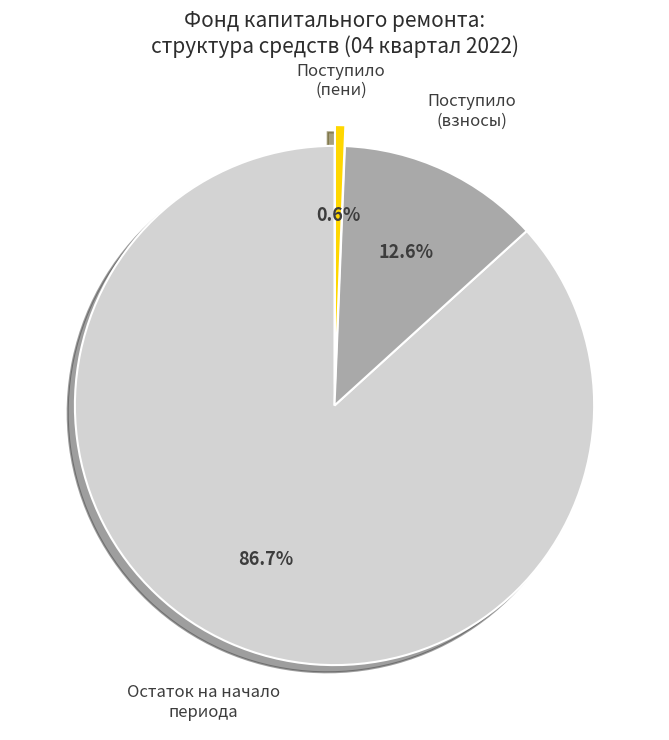

Is there a majority slice in this chart?

Yes